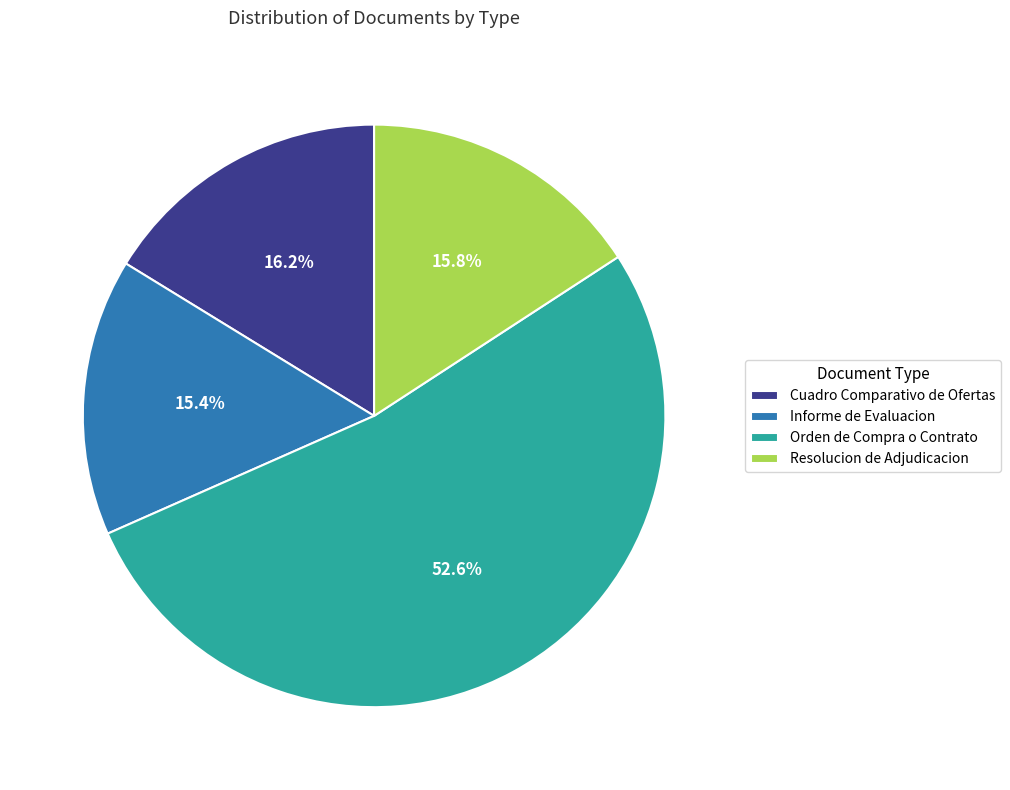

To the nearest percent, what is the average slice percentage?

25%